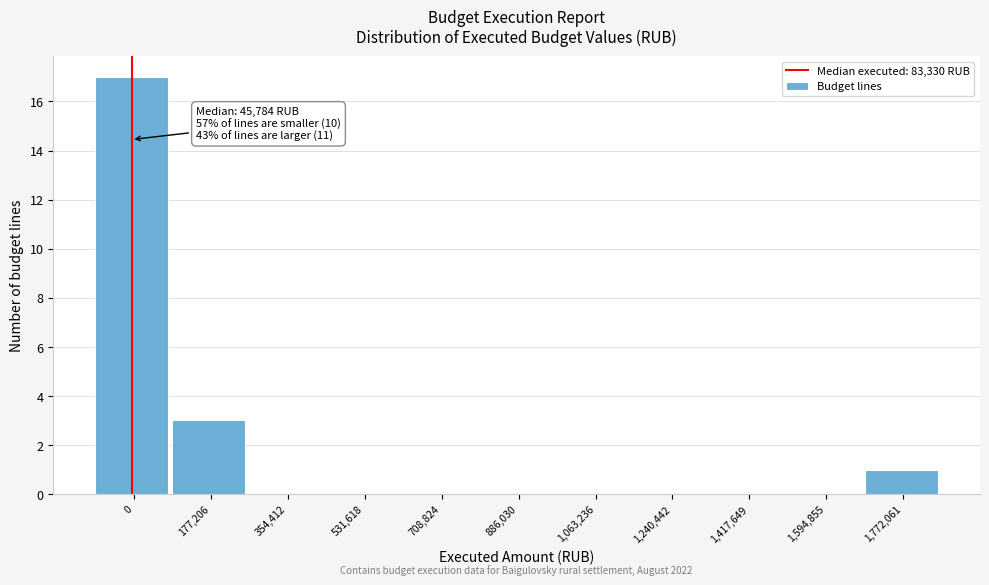

Reading left to right, list all the values displayed in this chart.

0=17	177,206=3	354,412=0	531,618=0	708,824=0	886,030=0	1,063,236=0	1,240,442=0	1,417,649=0	1,594,855=0	1,772,061=1